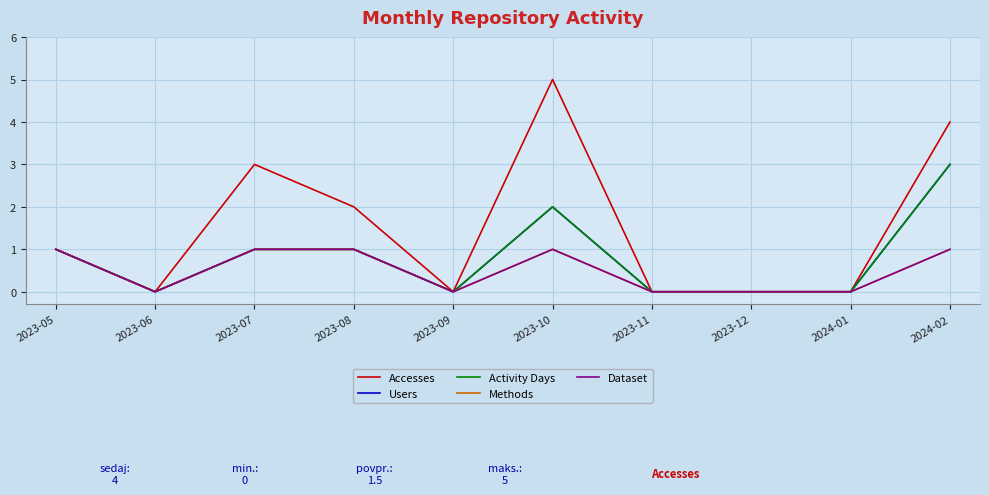

True or false: Users has a value of 4 at 2024-02.

False